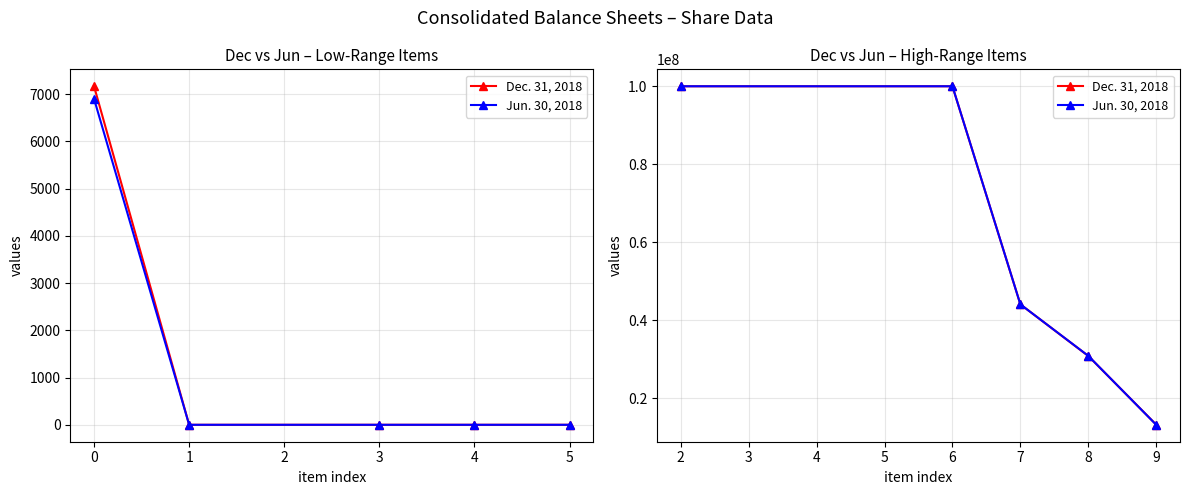

Between 7 and 9, which series saw the biggest shift?

Jun. 30, 2018